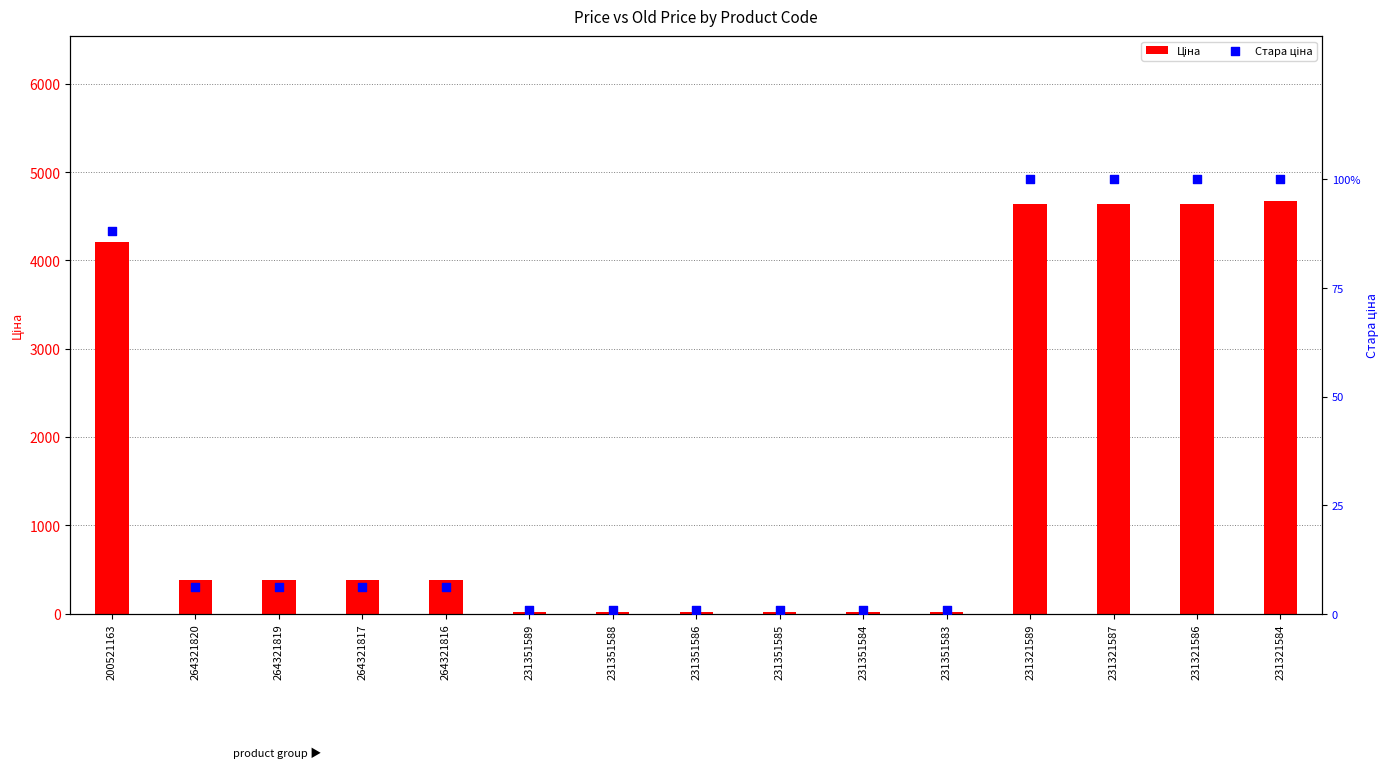

What are all the series names shown in the legend?

Ціна, Стара ціна